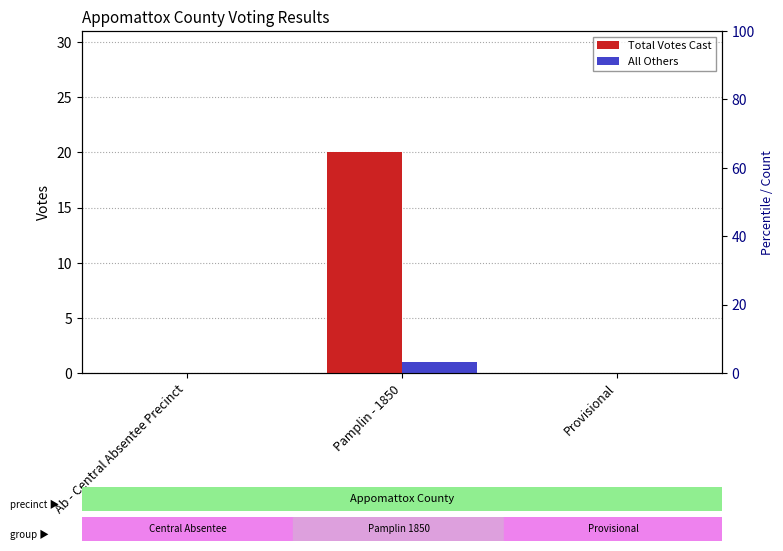

List the labels in order of All Others value, largest first.

Pamplin - 1850, Ab - Central Absentee Precinct, Provisional